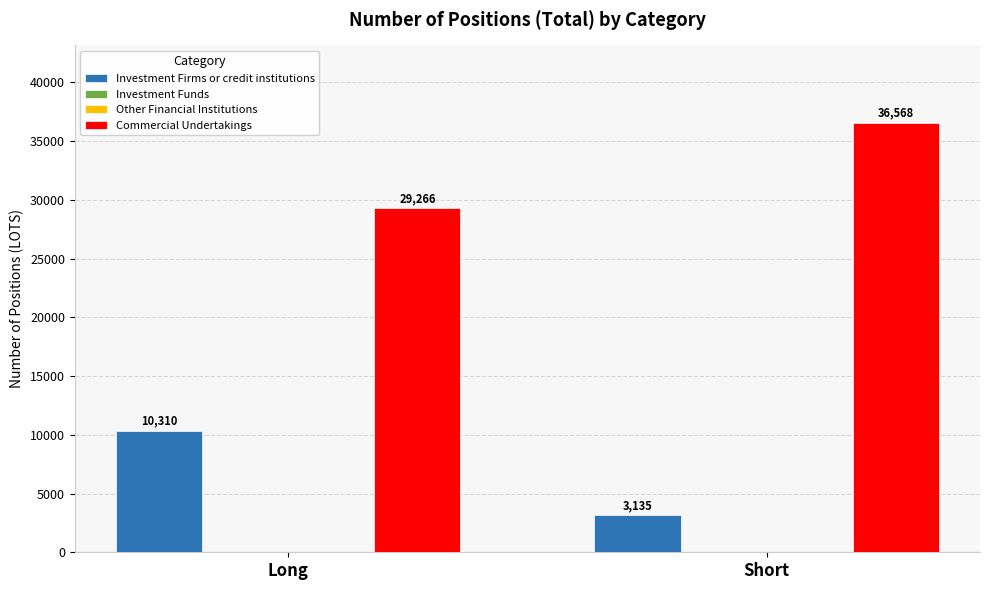

Reading left to right, extract all data points from this chart.

Investment Firms or credit institutions: Long=10310	Short=3135
Investment Funds: Long=0	Short=0
Other Financial Institutions: Long=0	Short=0
Commercial Undertakings: Long=29266	Short=36568